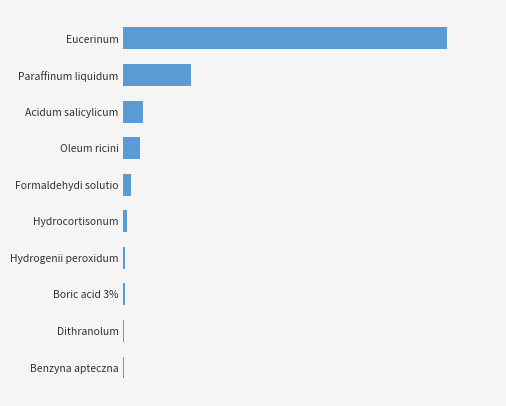

Are the bars horizontal?

Yes